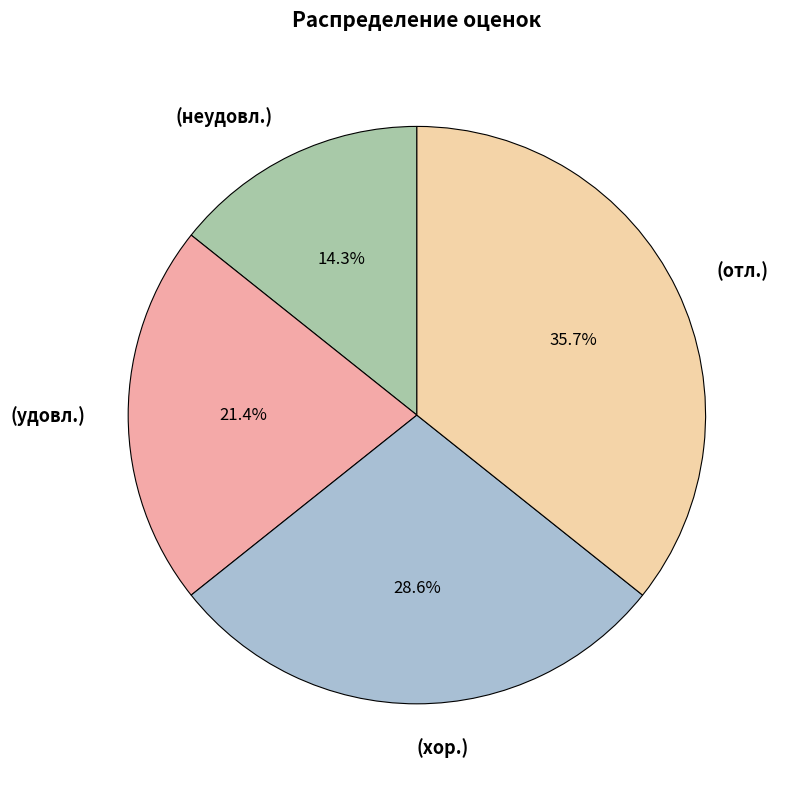

To the nearest percent, what portion does (неудовл.) represent?

14%